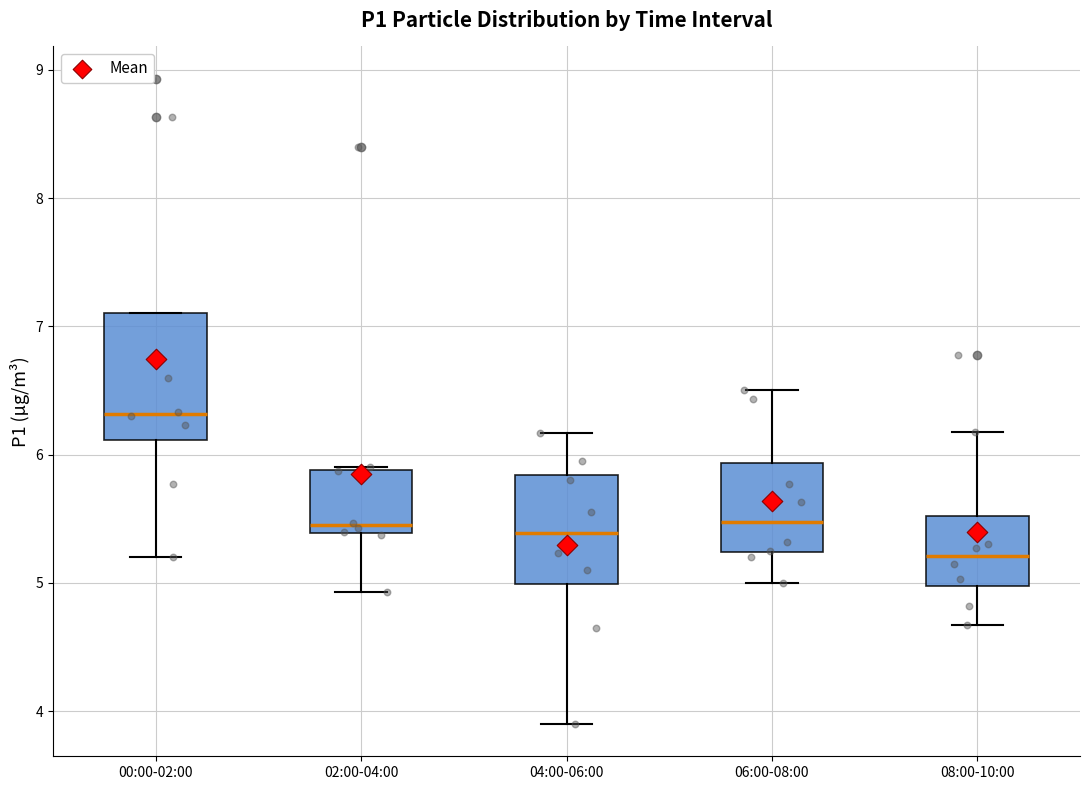

Where does the upper whisker of the box for 06:00-08:00 end on the y-axis? The values are not printed on the chart, so give them approximately, as read against the axis.

6.5